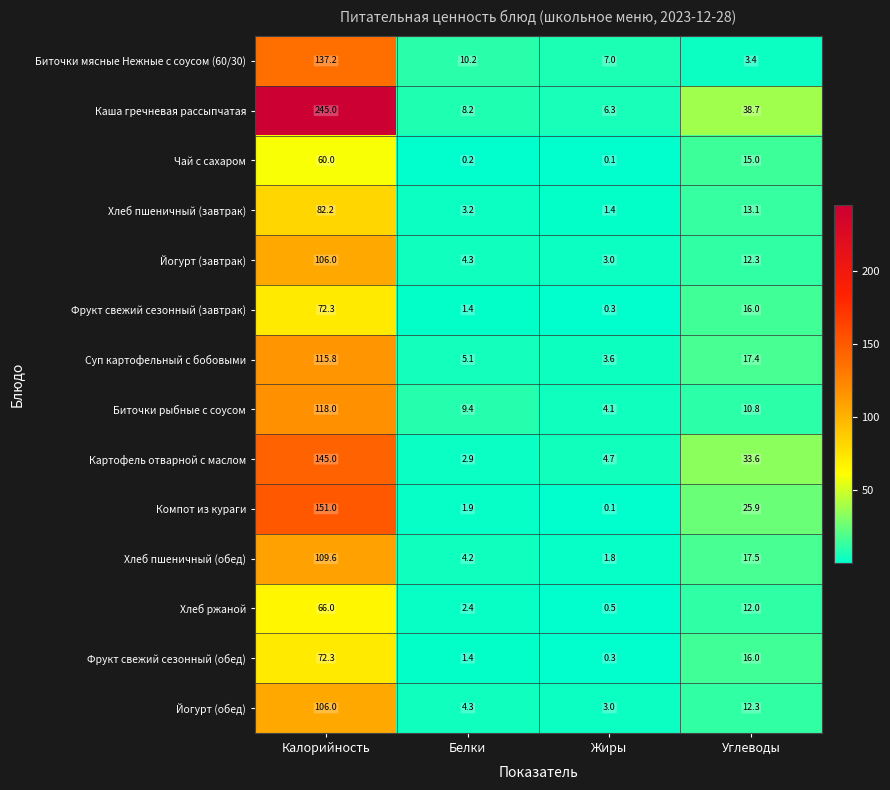

What is the minimum value shown in the chart?

0.1